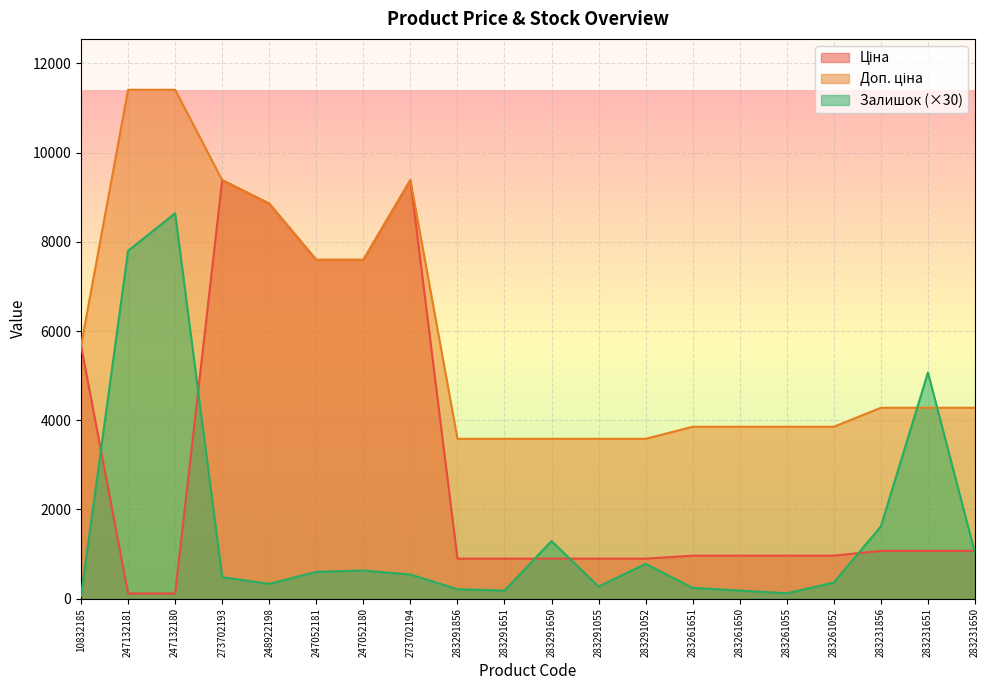

Is the value of Доп. ціна at 283261650 greater than the value of Залишок at 283291650?

Yes